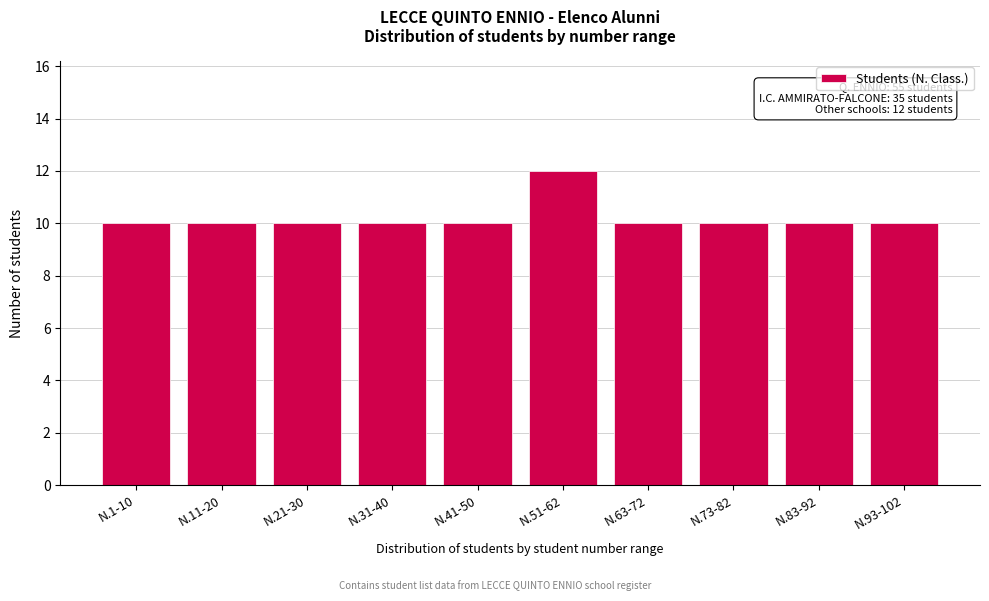

Reading left to right, extract all data points from this chart.

10	10	10	10	10	12	10	10	10	10